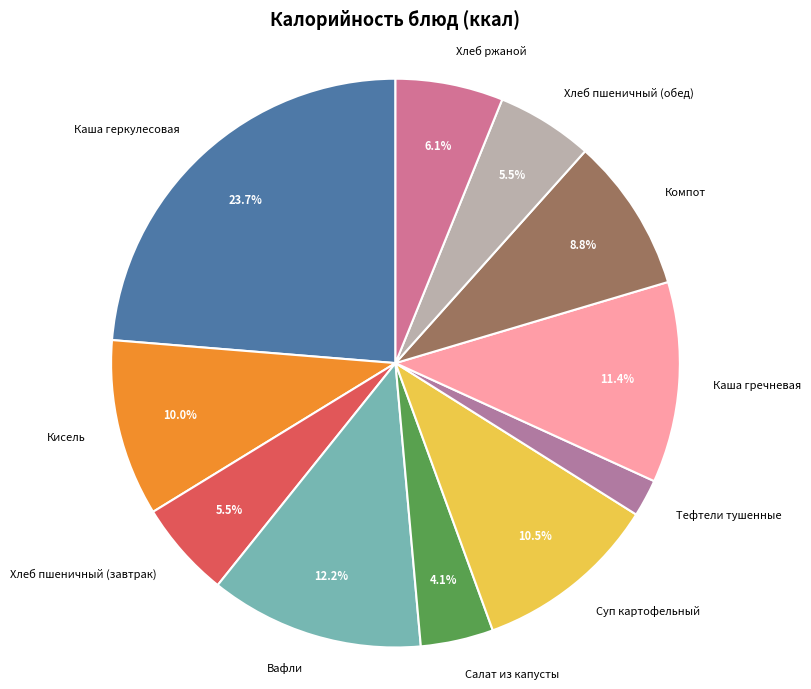

Is there a majority slice in this chart?

No